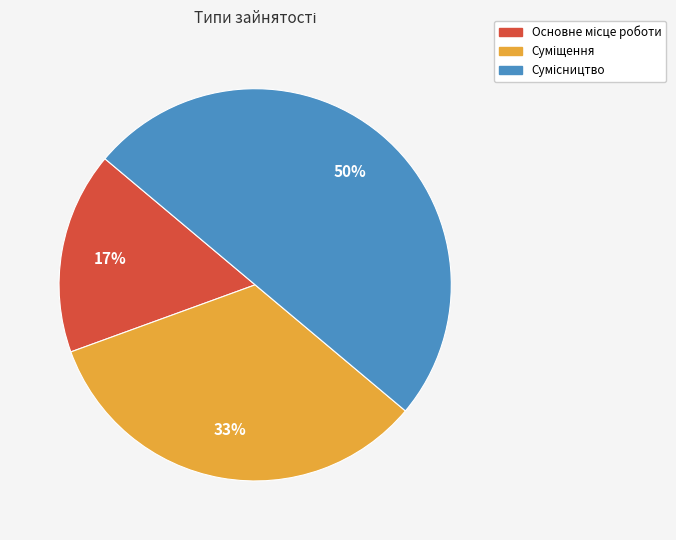

To the nearest percent, what is the average slice percentage?

33%